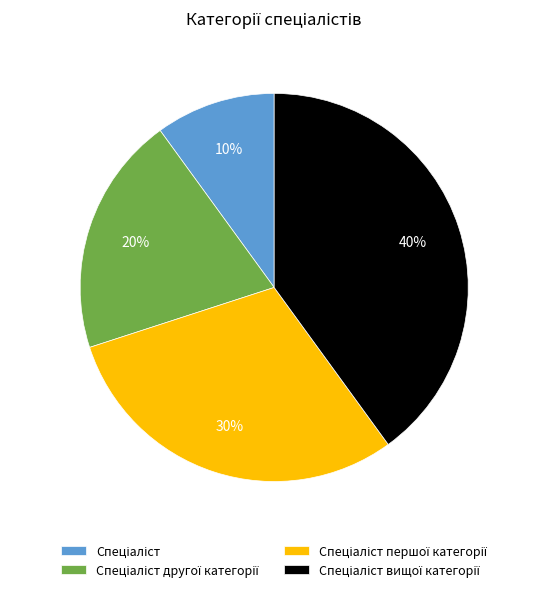

To the nearest percent, what is the difference between the largest and smallest slice percentages?

30%